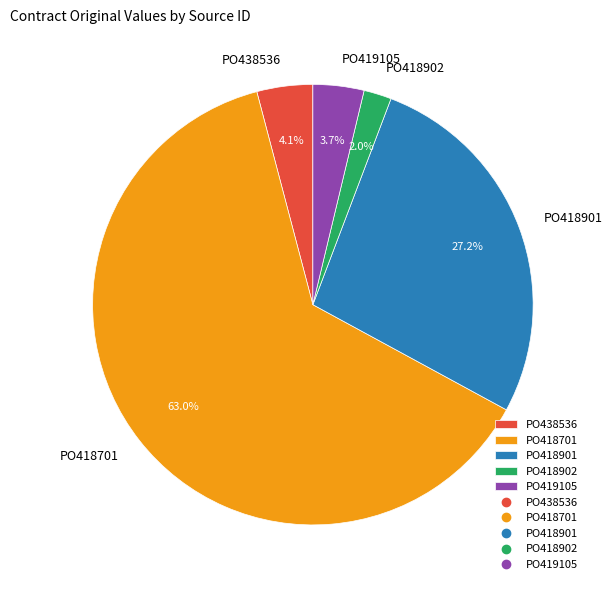

Approximately how many times larger is the value at PO418902 compared to PO438536?

0.5